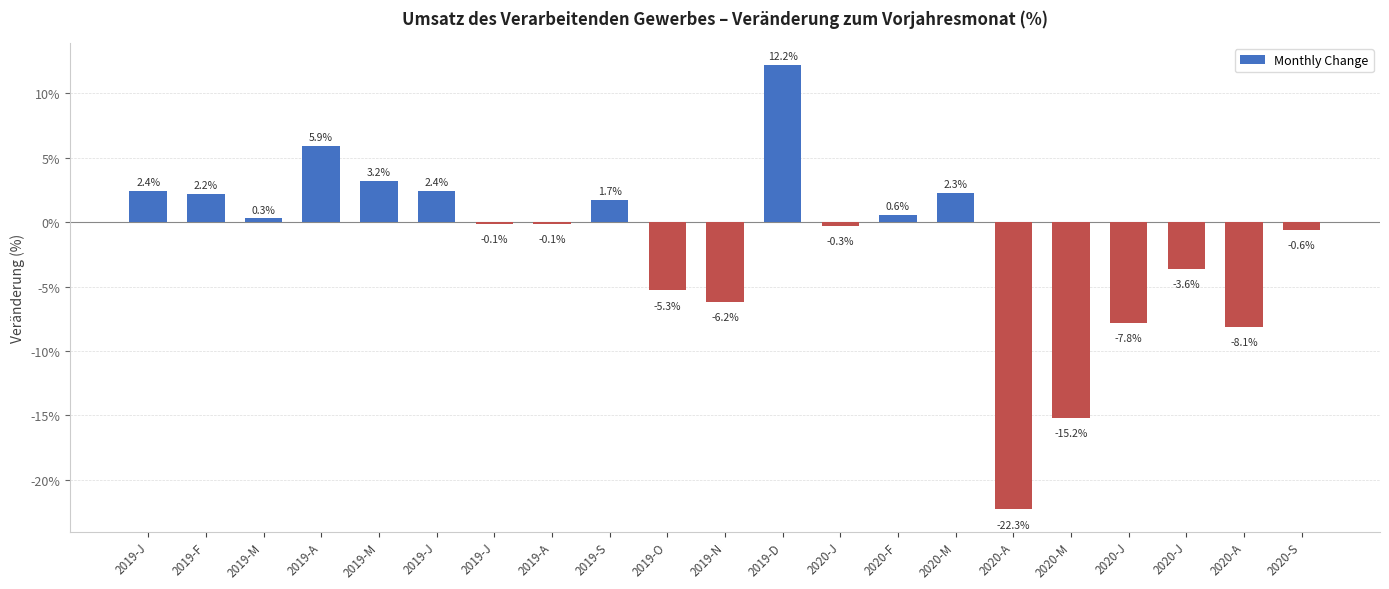

What is the change in value from 2019-A to 2019-J?

-6.0